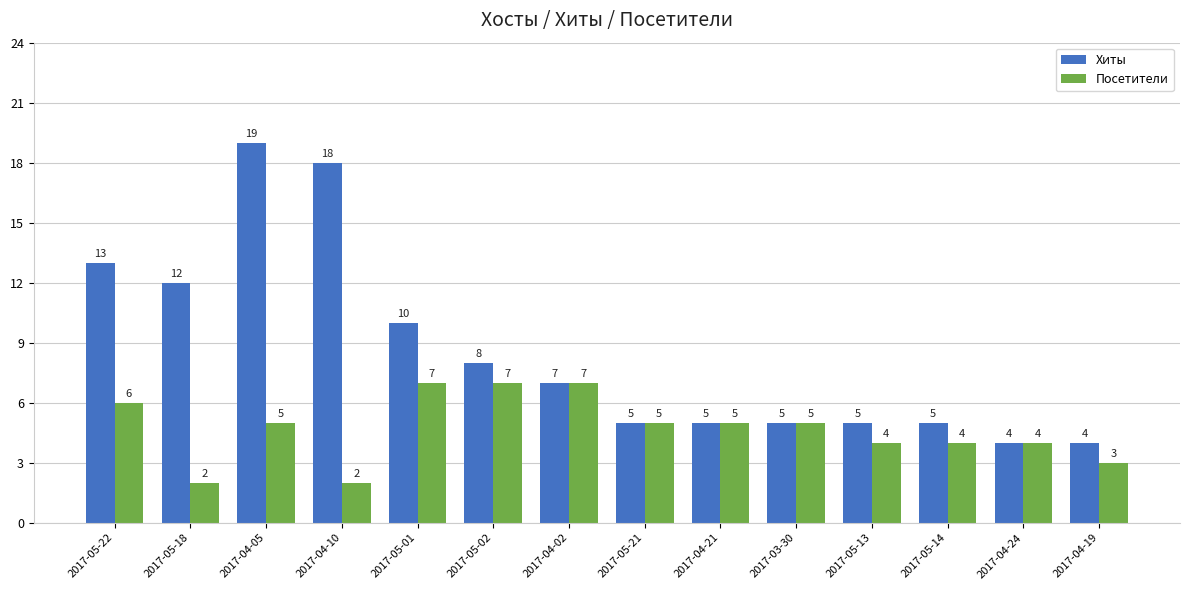

What is the difference between the maximum and minimum values in the Хиты series?

15